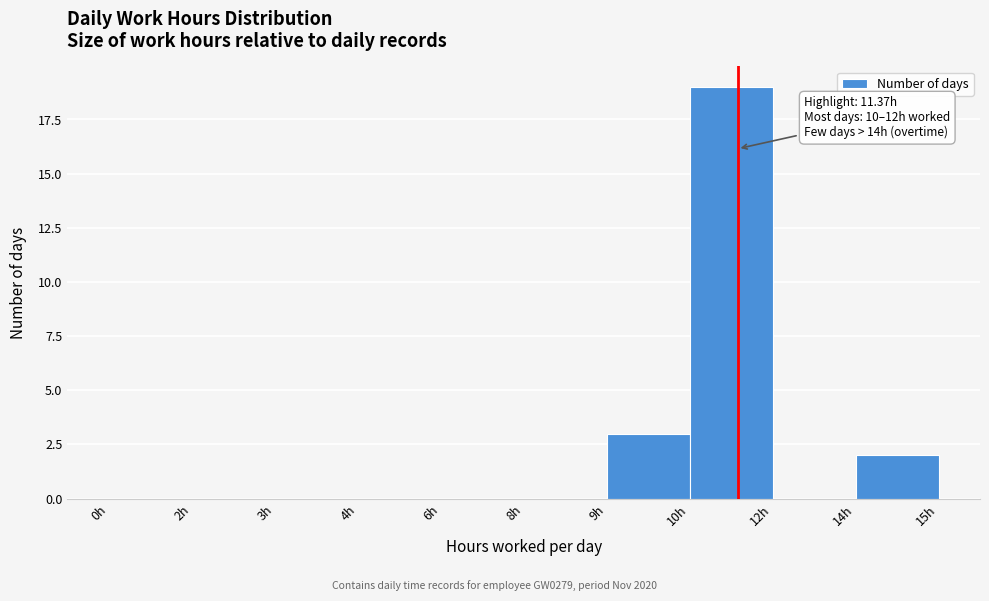

Reading left to right, list all the values displayed in this chart.

0h=0	2h=0	3h=0	4h=0	6h=0	8h=0	9h=3	10h=19	12h=0	14h=2